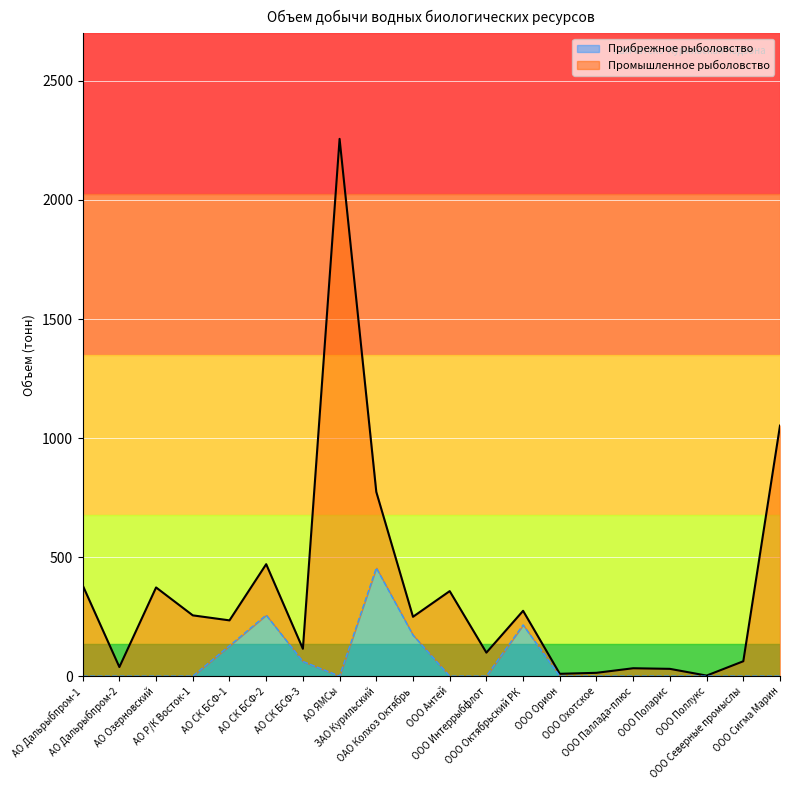

At which label is the value closest to 227?

ООО Октябрьский РК